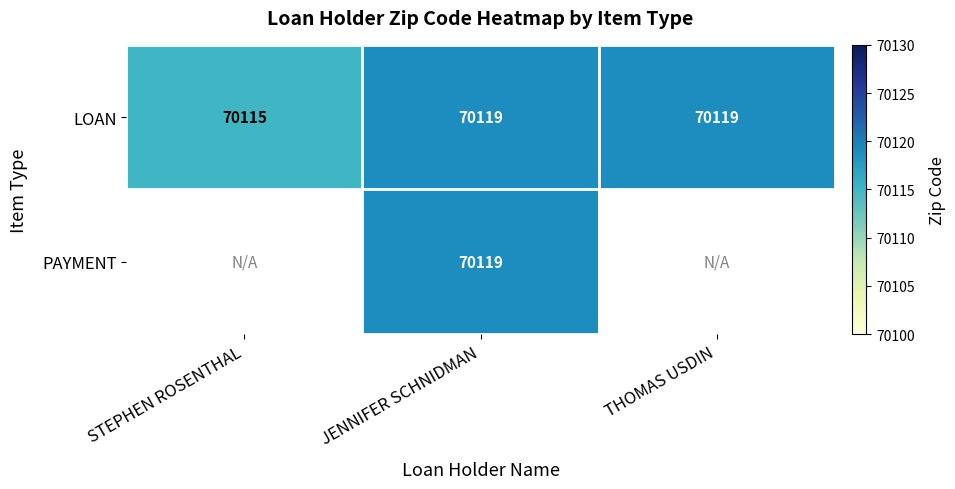

What value does the LOAN series have at THOMAS USDIN?

70119